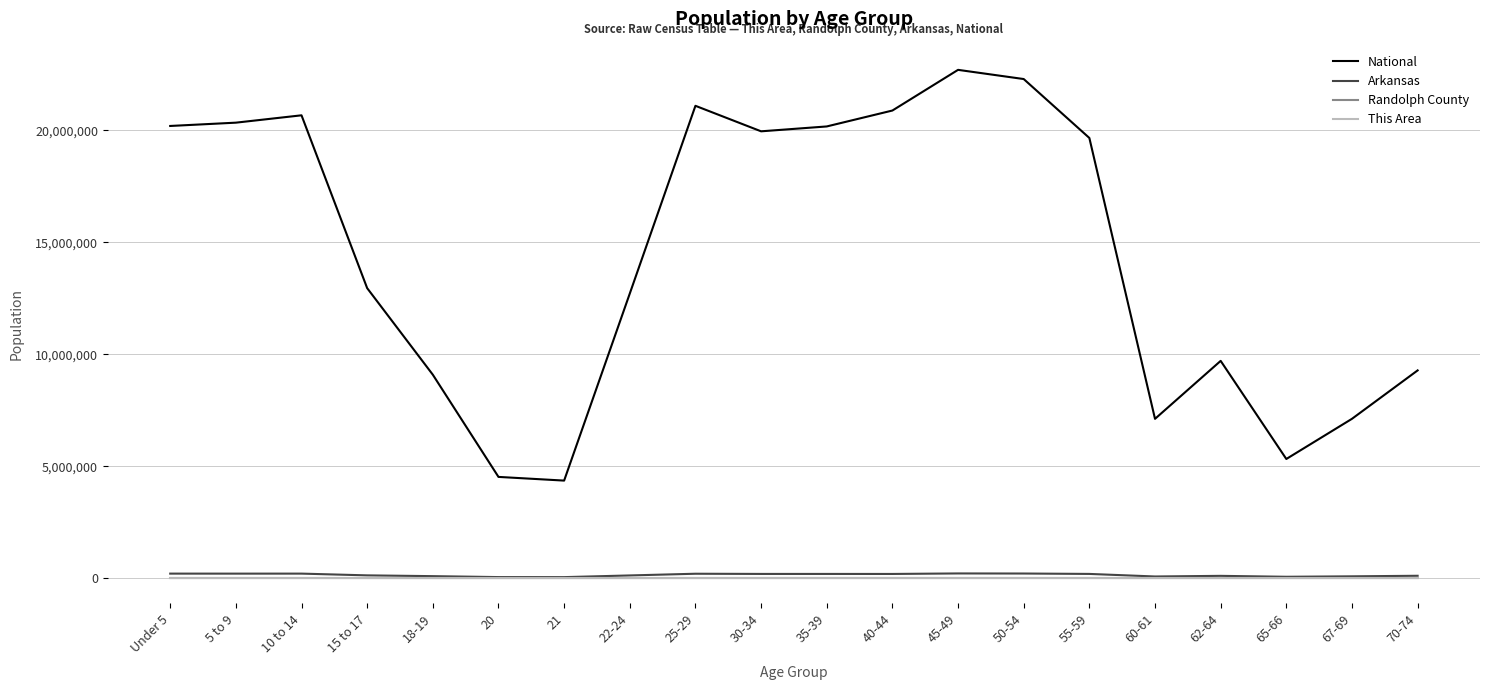

How many This Area values are between 2 and 4?

14